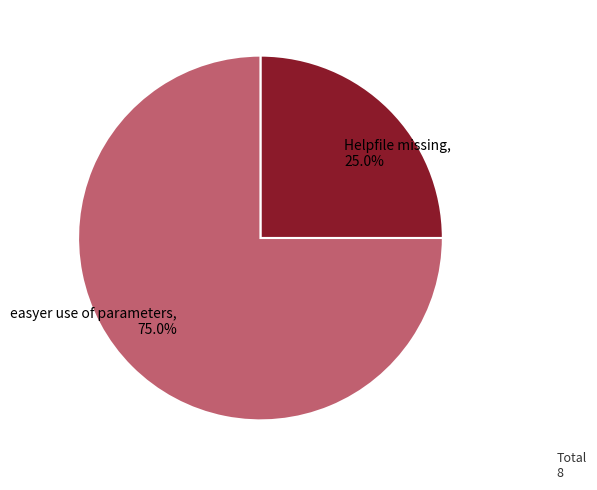

How many slices are in this pie chart?

2